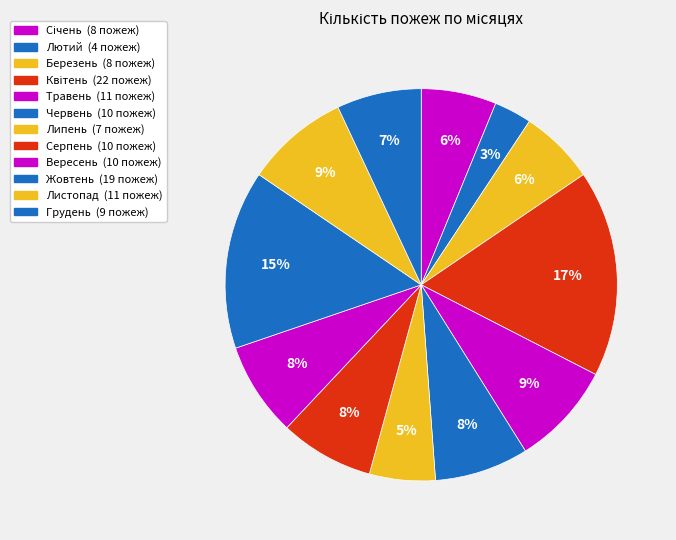

Rank the categories by value from lowest to highest.

Лютий, Липень, Січень, Березень, Грудень, Червень, Серпень, Вересень, Травень, Листопад, Жовтень, Квітень